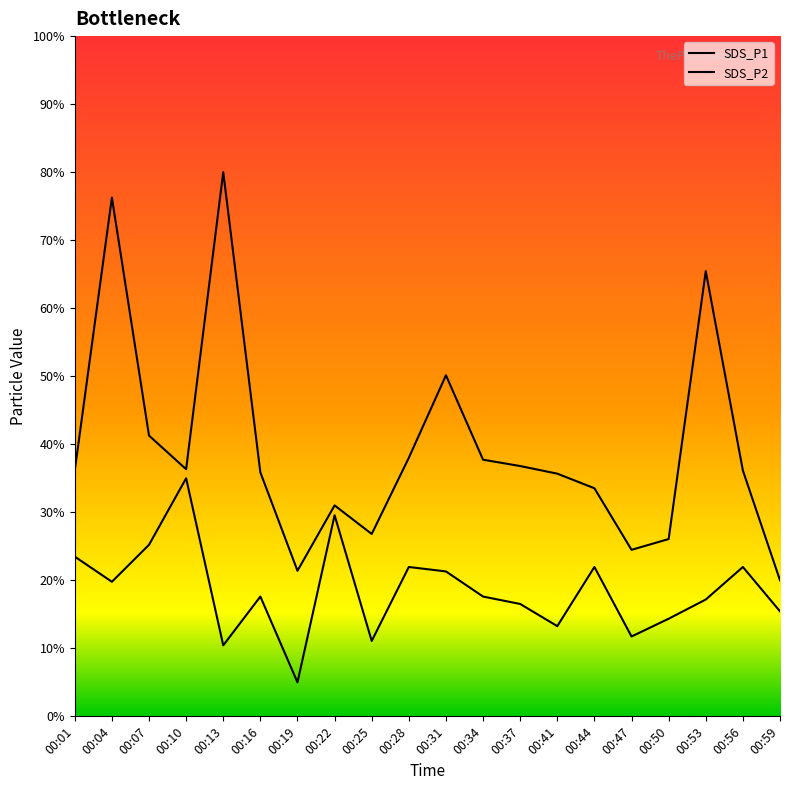

What are all the series names shown in the legend?

SDS_P1, SDS_P2